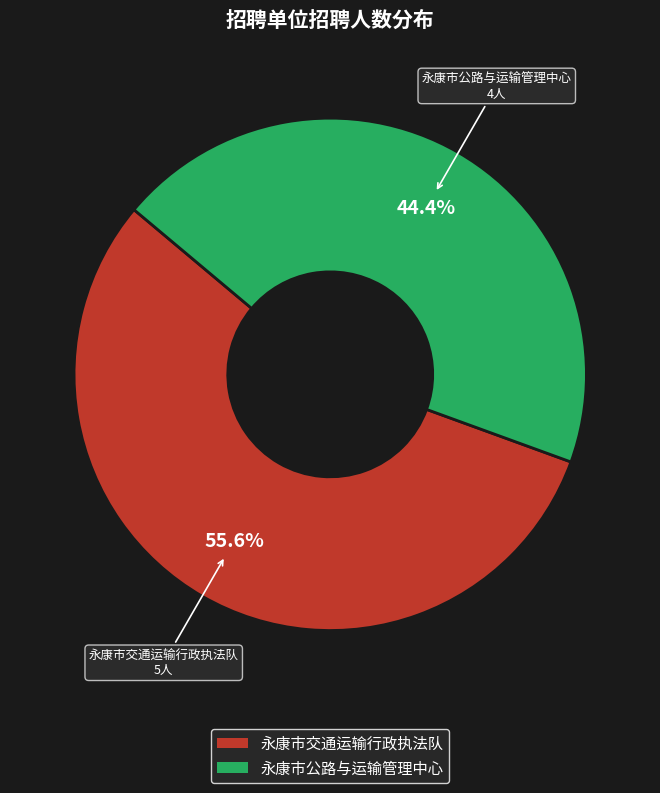

True or false: 永康市公路与运输管理中心 accounts for 32% of the total.

False